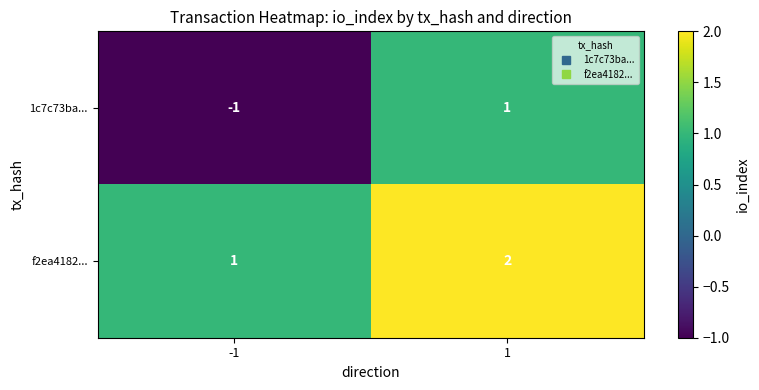

Which series has the largest range (max minus min)?

1c7c73ba...